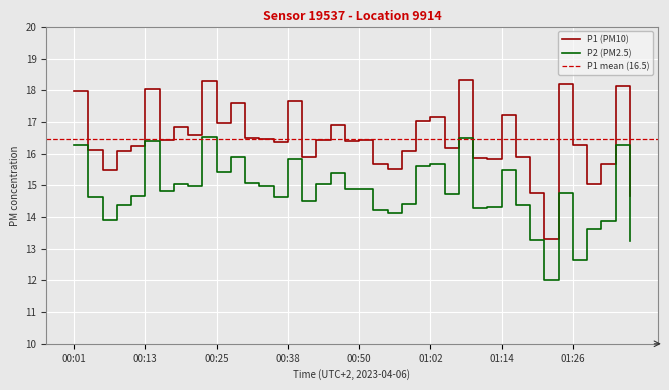

Reading right to left, what are all the values shown in this chart?

P1: 14.7	18.1	15.7	15.0	16.3	18.2	13.3	14.8	15.9	17.2	15.8	15.9	18.3	16.2	17.2	17.0	16.1	15.5	15.7	16.4	16.4	16.9	16.4	15.9	17.7	16.4	16.5	16.5	17.6	17.0	18.3	16.6	16.8	16.4	18.0	16.2	16.1	15.5	16.1	18.0
P2: 13.2	16.3	13.9	13.6	12.6	14.8	12.0	13.3	14.4	15.5	14.3	14.3	16.5	14.7	15.7	15.6	14.4	14.1	14.2	14.9	14.9	15.4	15.0	14.5	15.8	14.6	15.0	15.1	15.9	15.4	16.5	15.0	15.0	14.8	16.4	14.7	14.4	13.9	14.6	16.3